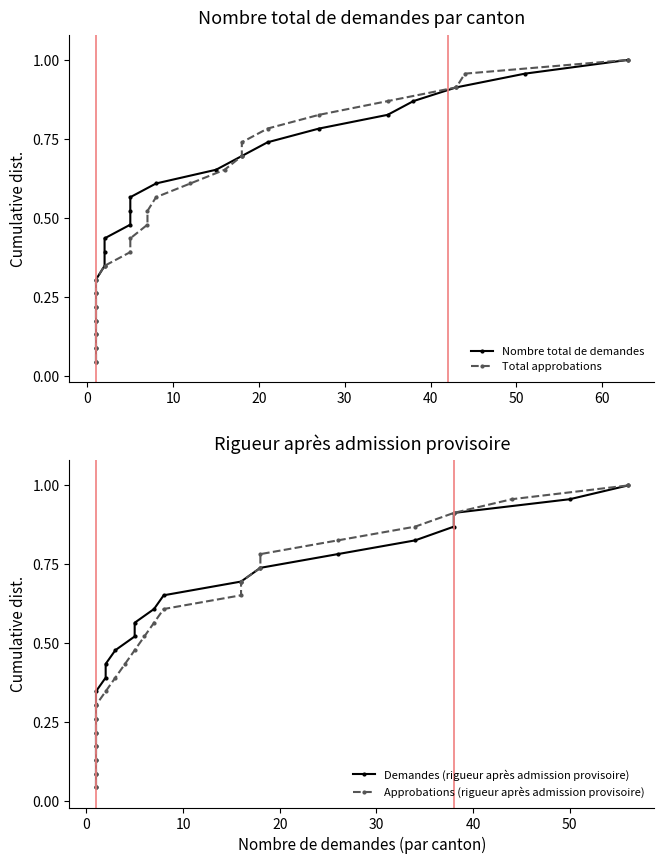

Which series has the widest spread of values?

Nombre total de demandes